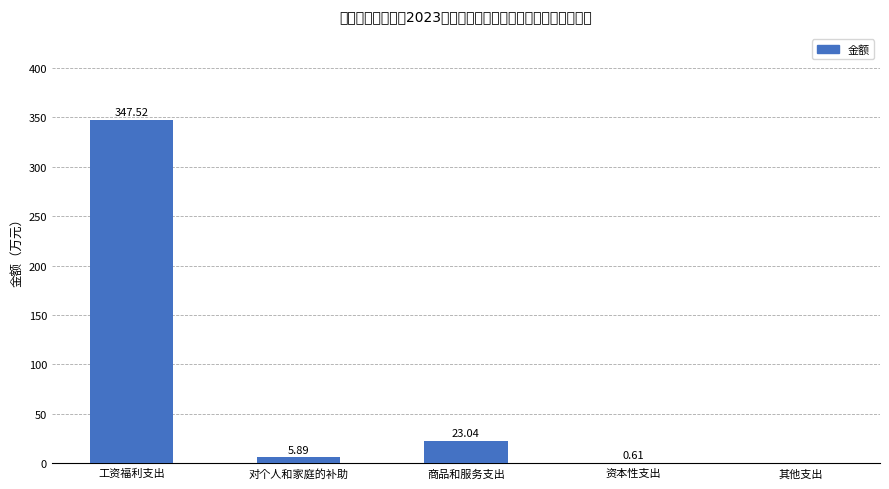

Where does the data first go above 5?

工资福利支出